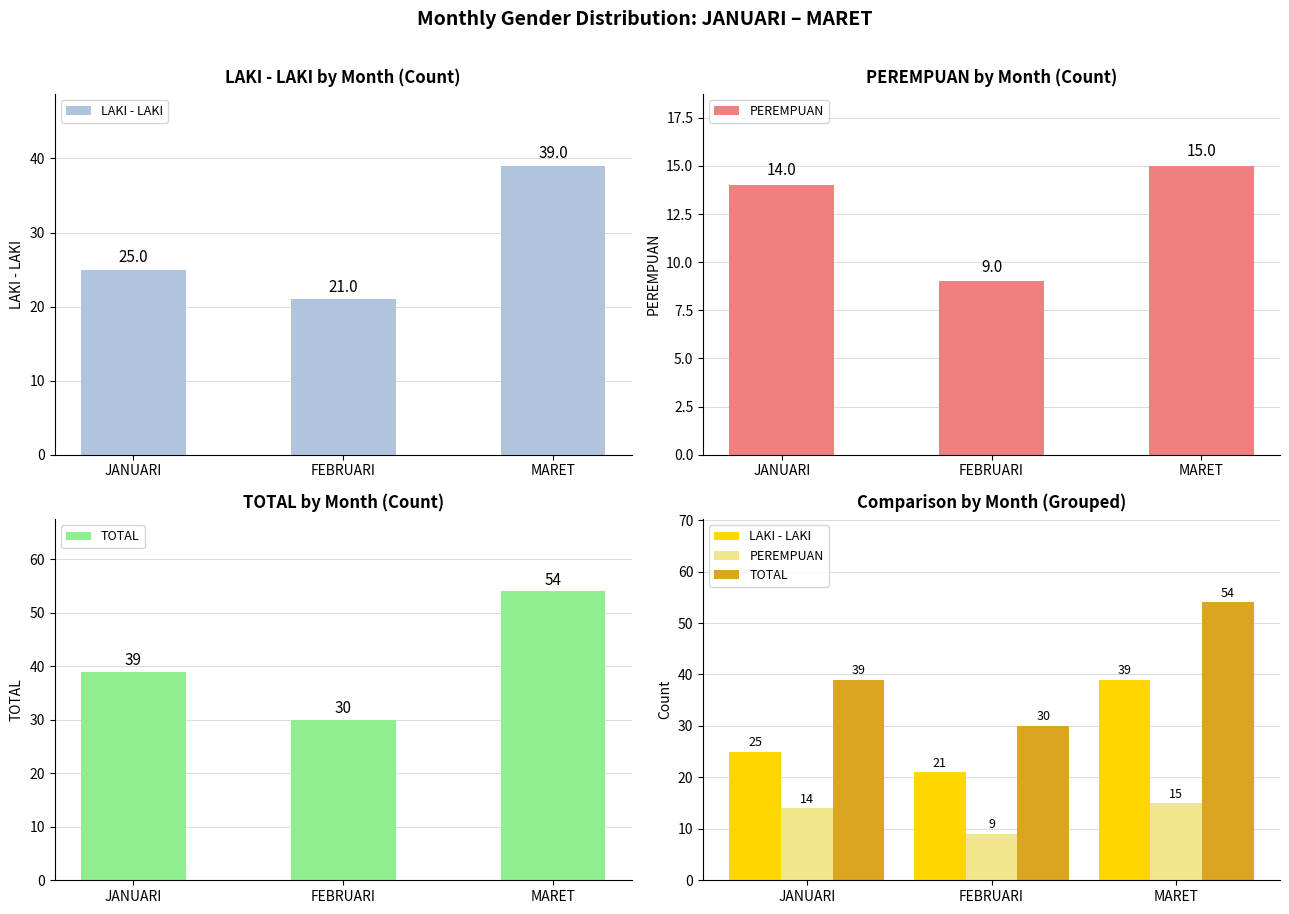

What position from the left is FEBRUARI?

2